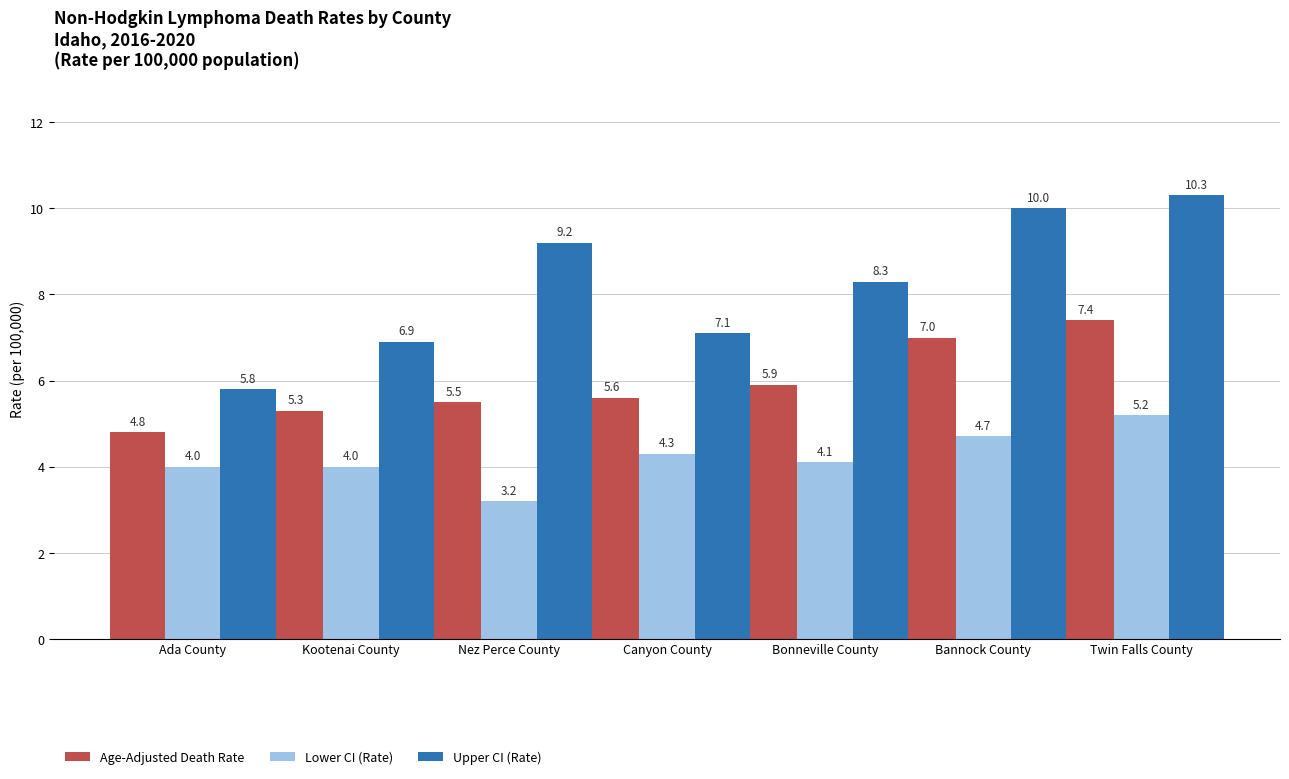

At which category is the sum across all series the highest?

Twin Falls County